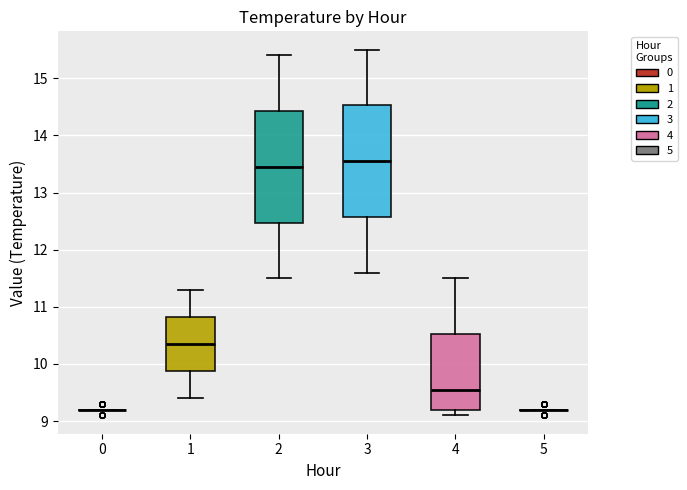

Where is the upper edge of the box at x = 2 on the y-axis? The values are not printed on the chart, so give them approximately, as read against the axis.

14.4